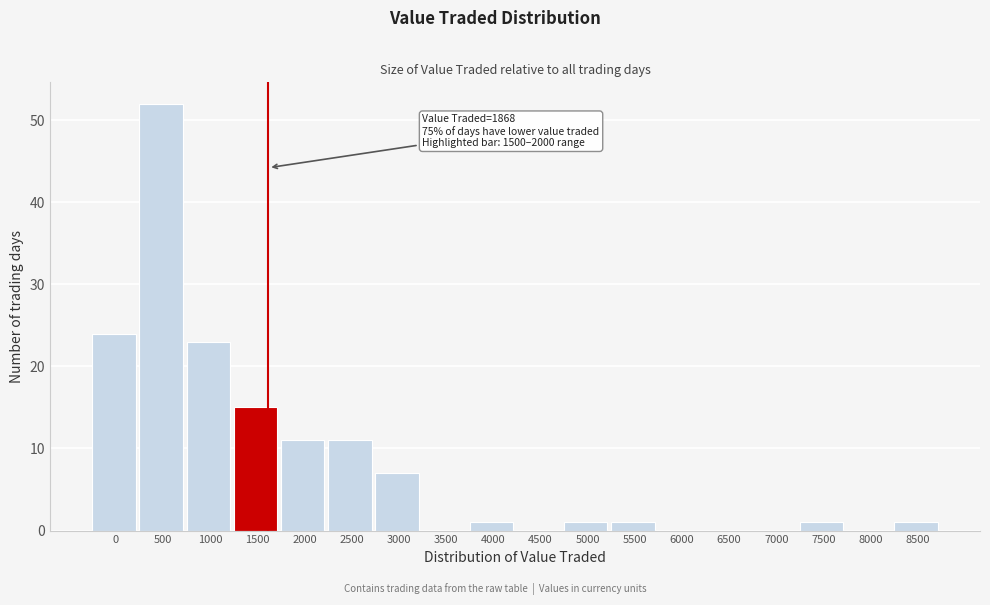

Reading left to right, list all the values displayed in this chart.

0=24	500=52	1000=23	1500=15	2000=11	2500=11	3000=7	3500=0	4000=1	4500=0	5000=1	5500=1	6000=0	6500=0	7000=0	7500=1	8000=0	8500=1